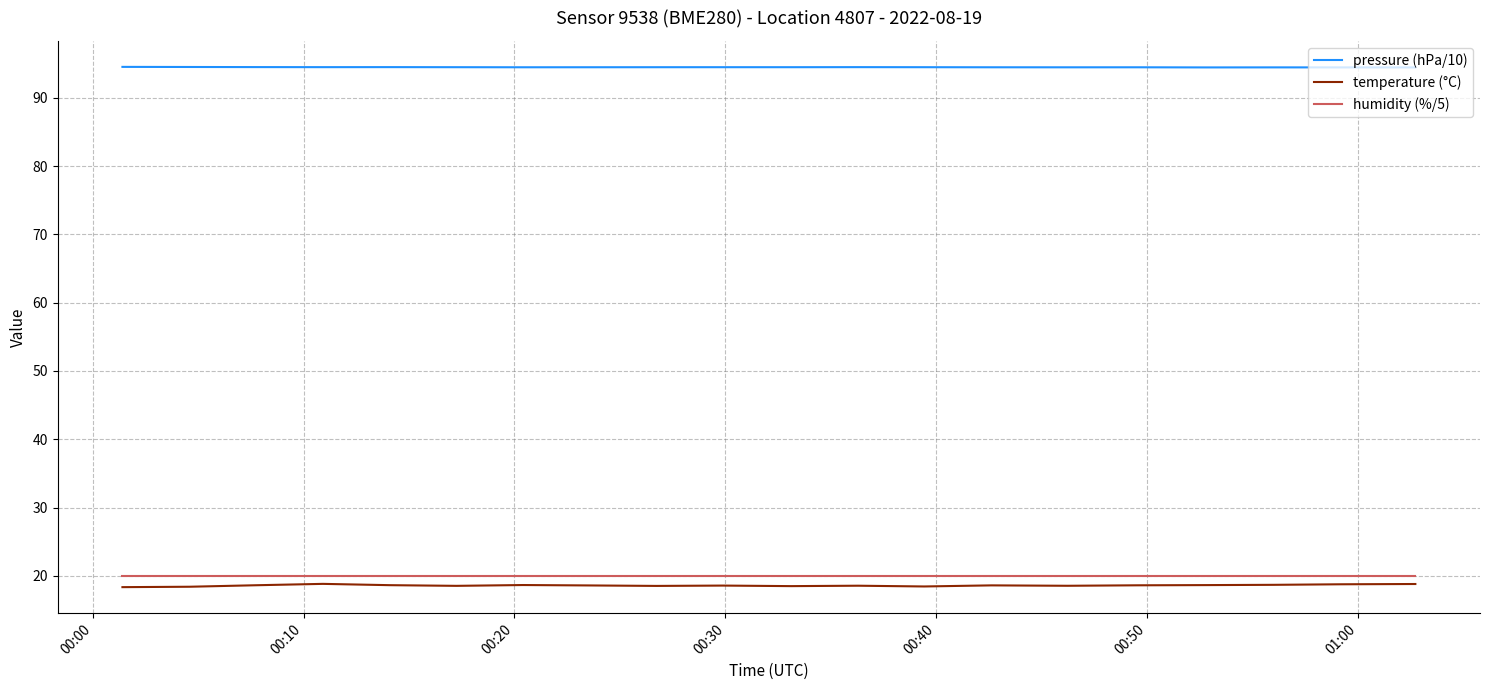

Which series has the widest spread of values?

temperature (°C)